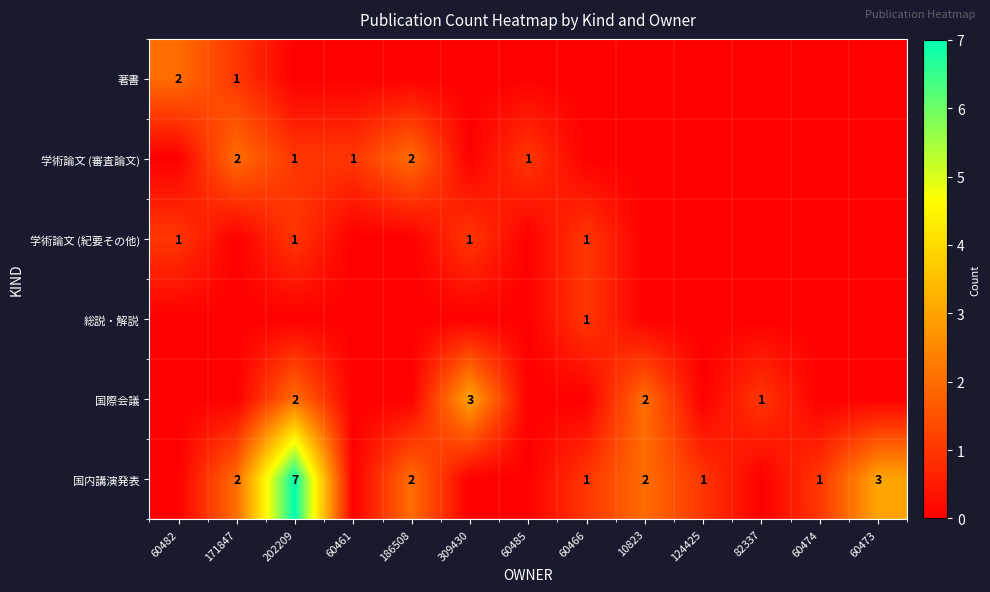

Where does the 国内講演発表 series first go above 1?

171847